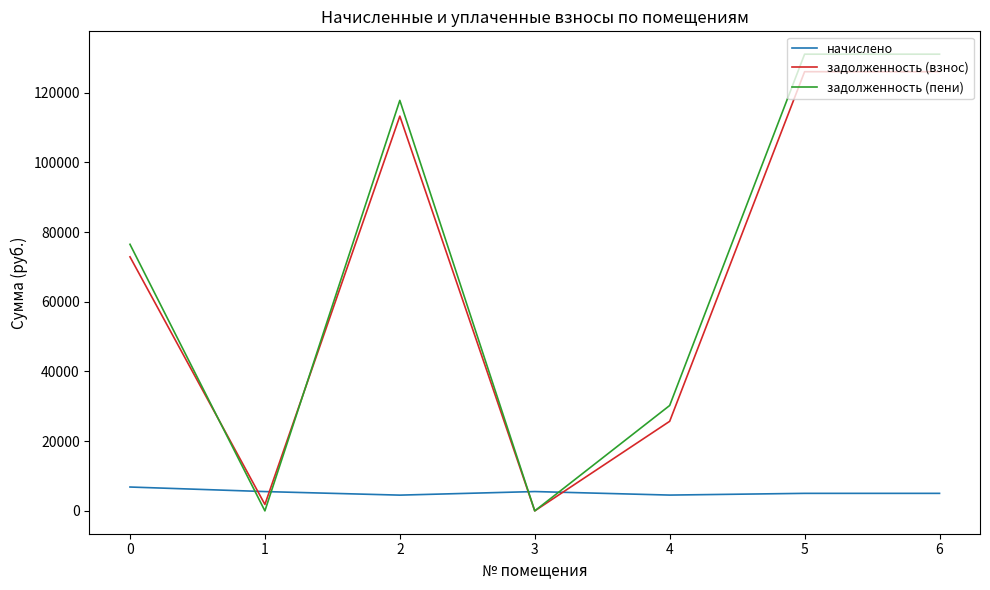

Which series has the widest spread of values?

задолженность (пени)